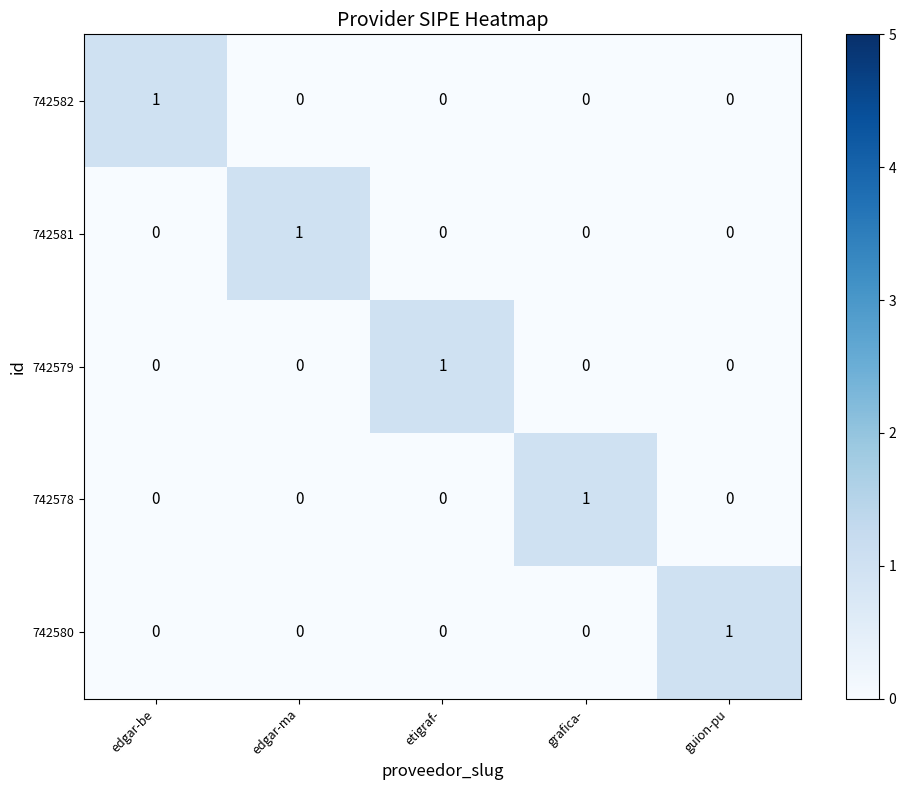

Count the number of data series in this chart.

5